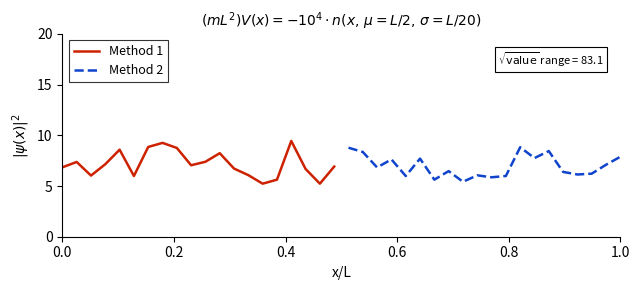

What is the minimum value shown in the chart?

5.2